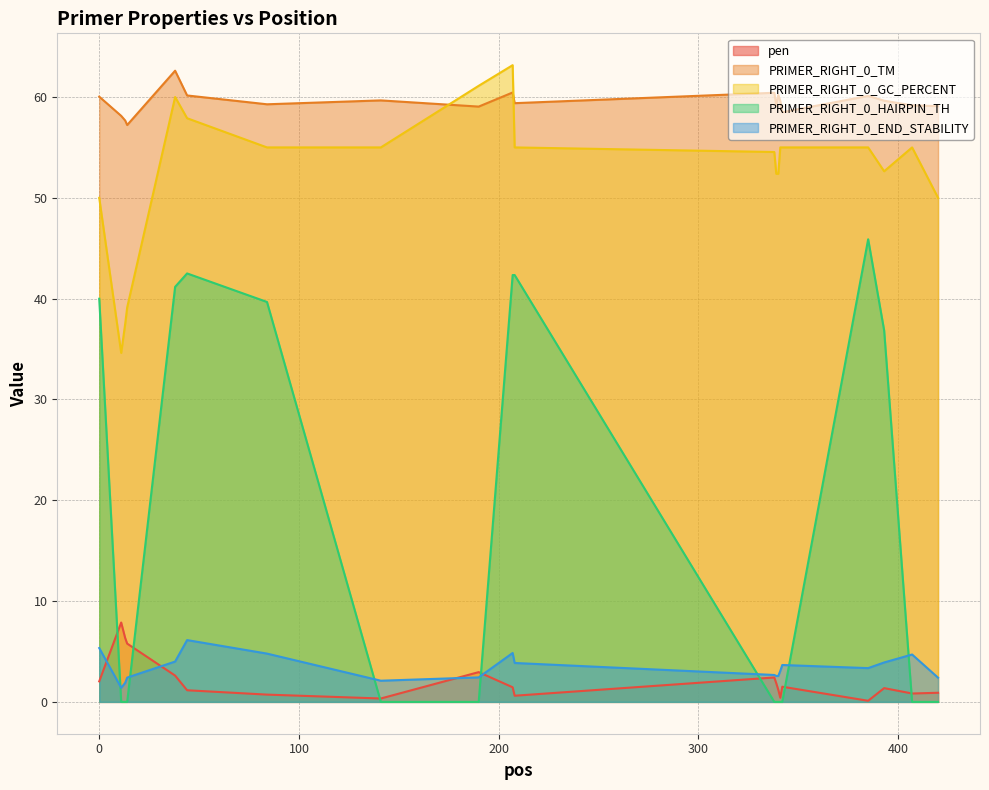

True or false: PRIMER_RIGHT_0_GC_PERCENT and PRIMER_RIGHT_0_TM intersect in this chart.

True